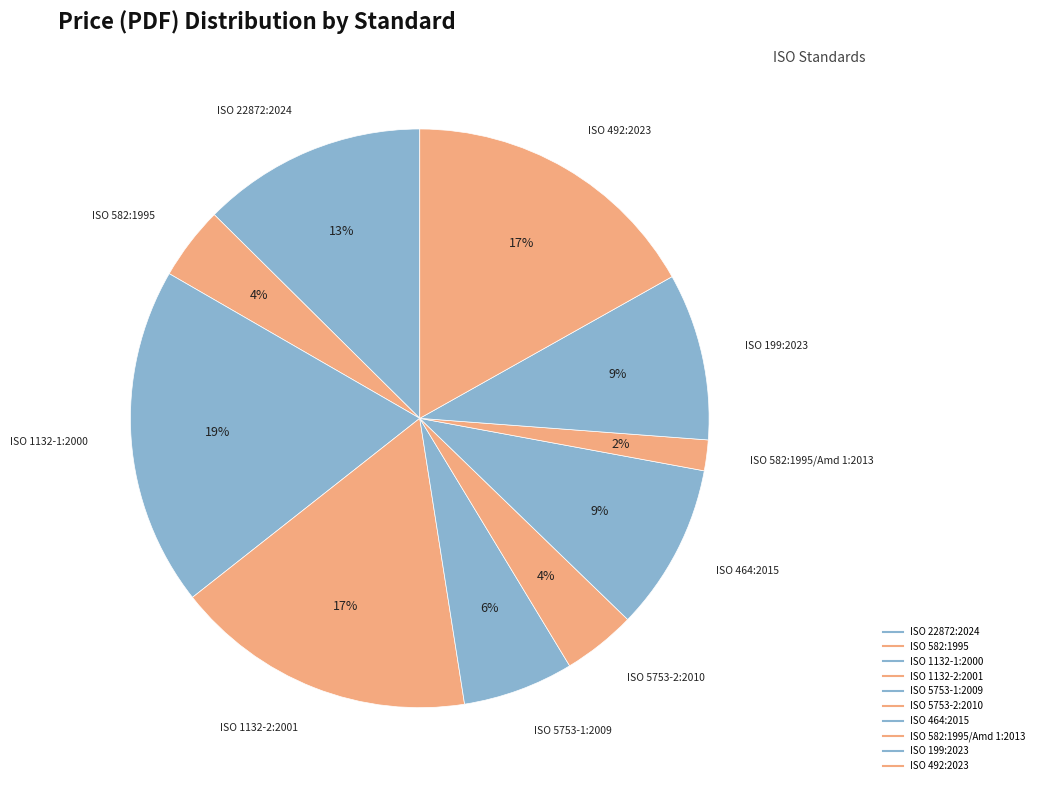

Is there a majority slice in this chart?

No